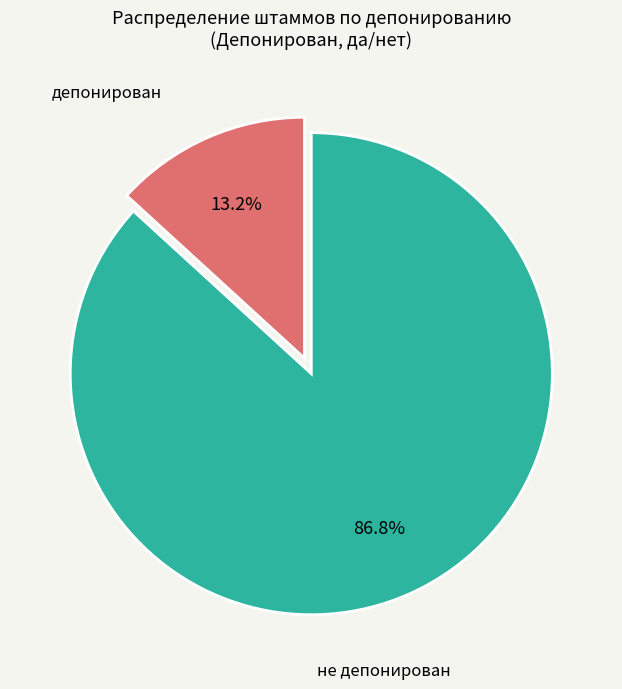

What percentage is NOT represented by не депонирован?

13.2%